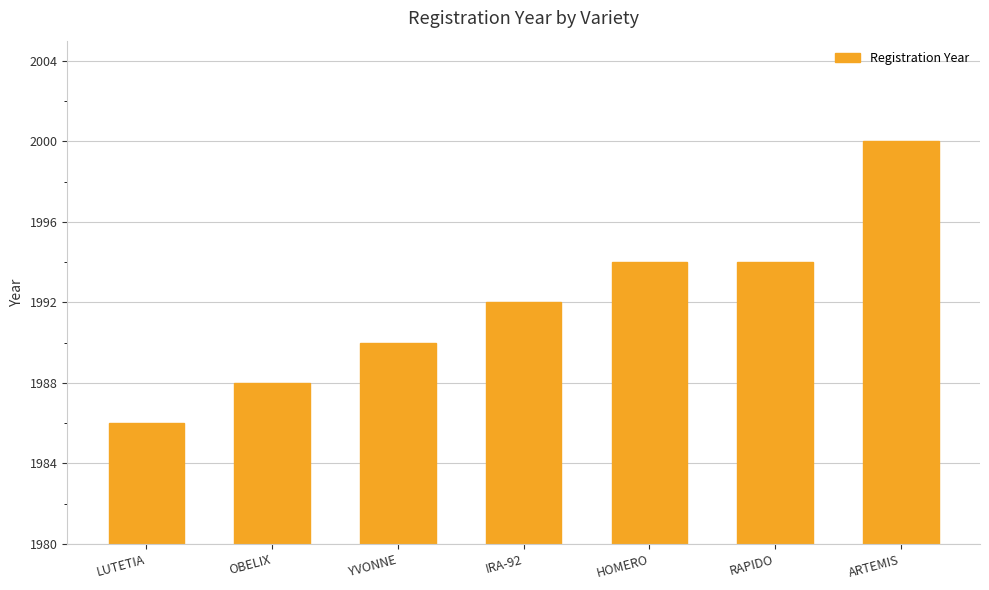

What is the difference between the second highest and second lowest values?

6